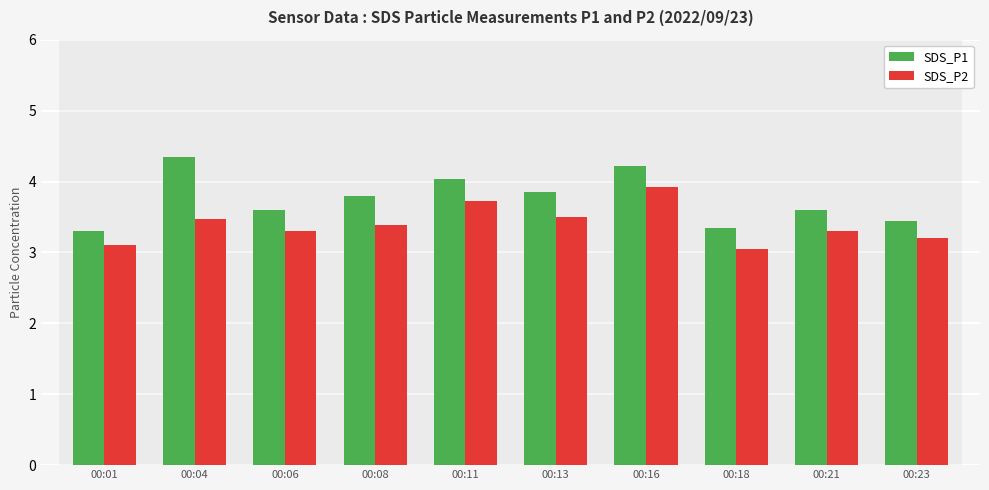

What is the total value across all series at 00:16?

8.1